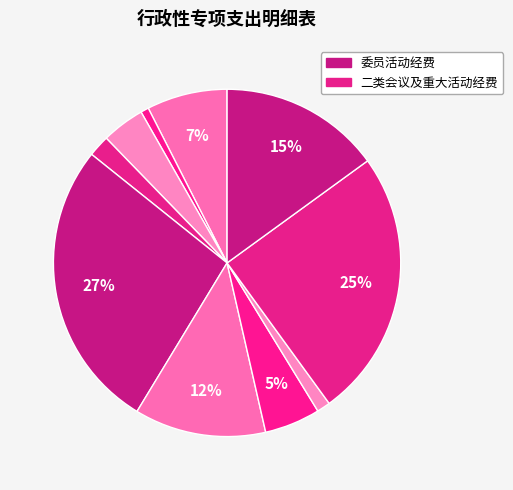

Which slice is the largest?

委员活动经费